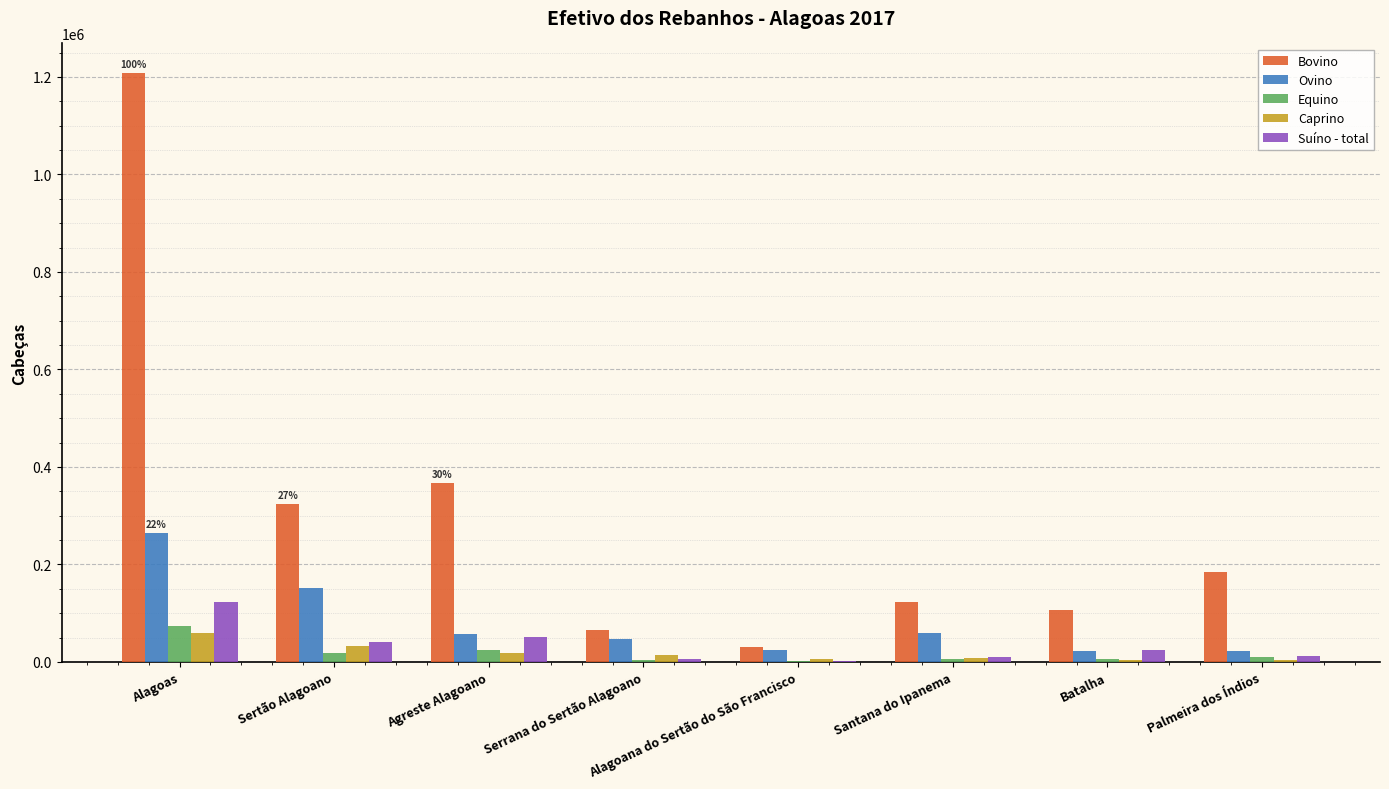

Which series has the largest total across all categories?

Bovino